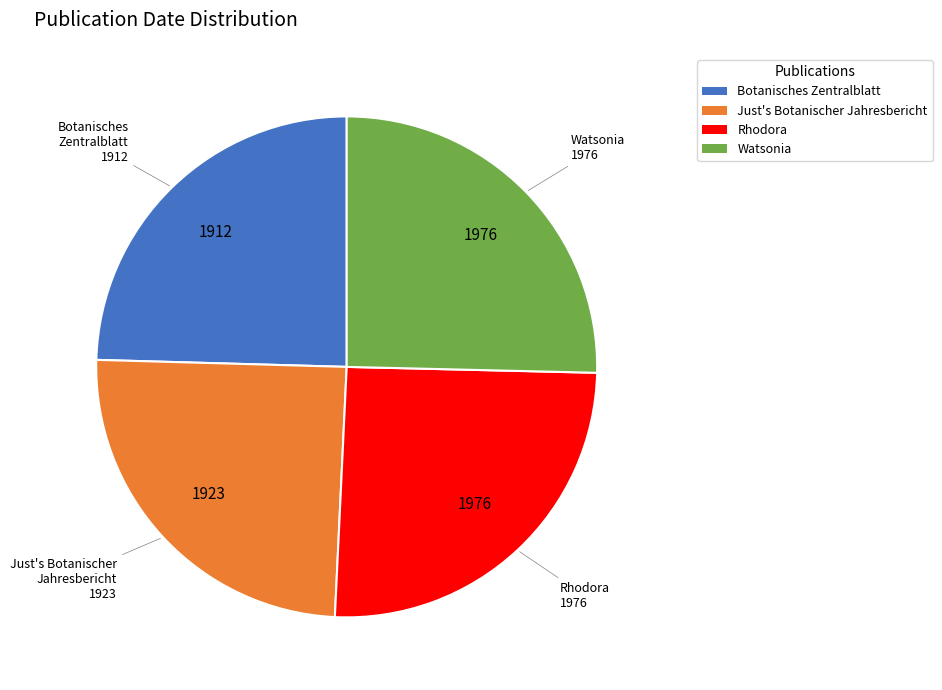

What is the ratio of the value at Watsonia to the value at Rhodora?

1.0